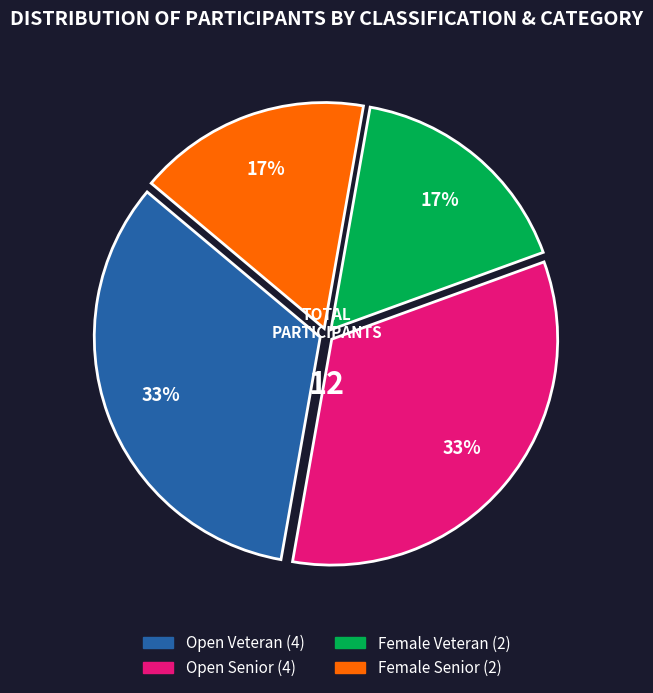

To the nearest percent, what is the average slice percentage?

25%